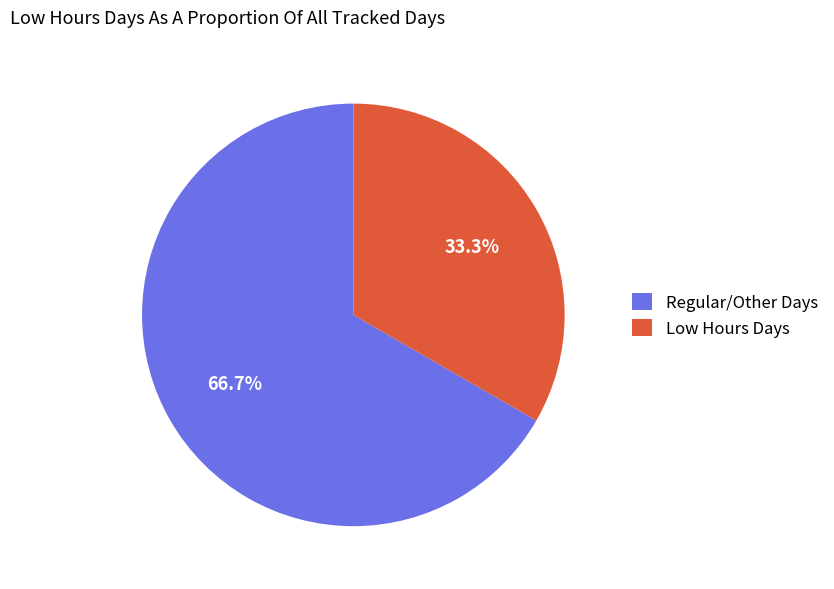

Count the number of slices in the pie.

2